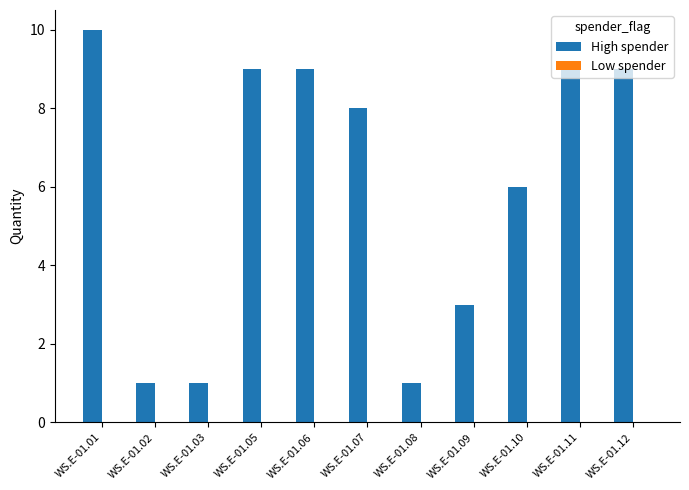

What is the ratio of the value at WS.E-01.10 to the value at WS.E-01.08?

6.0